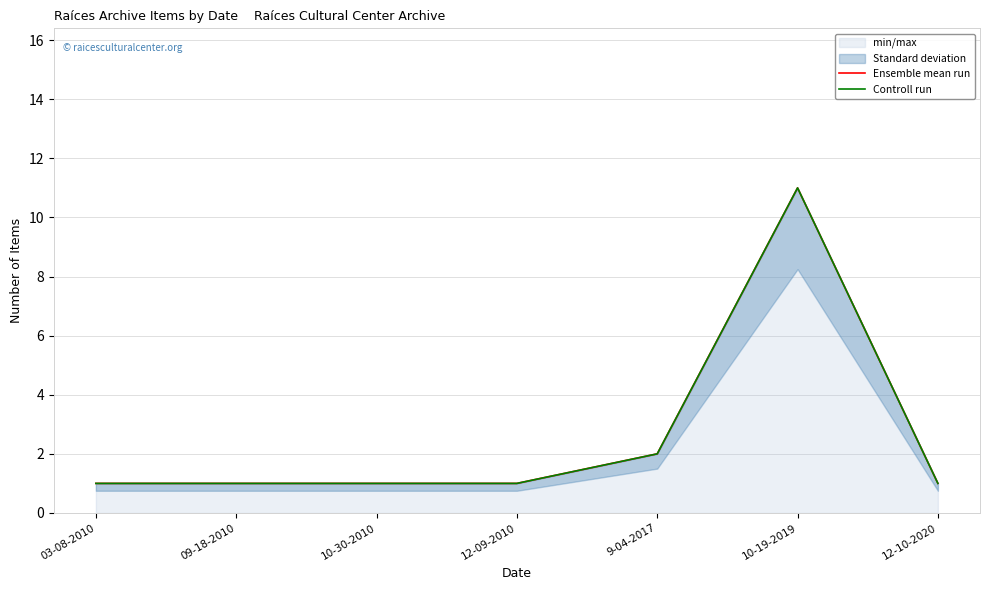

True or false: Controll run has more than 2 points higher than both neighbors.

False